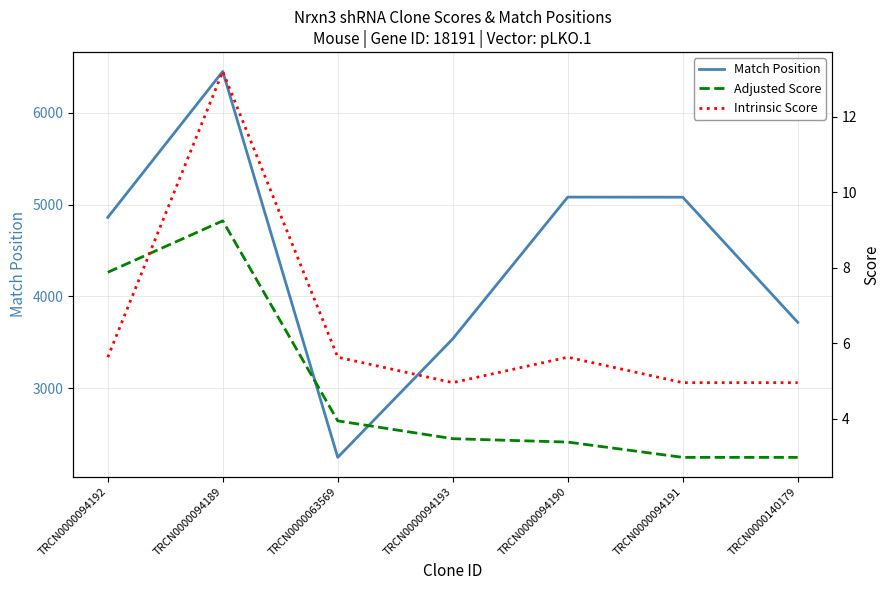

Which series has the largest total across all categories?

Match Position